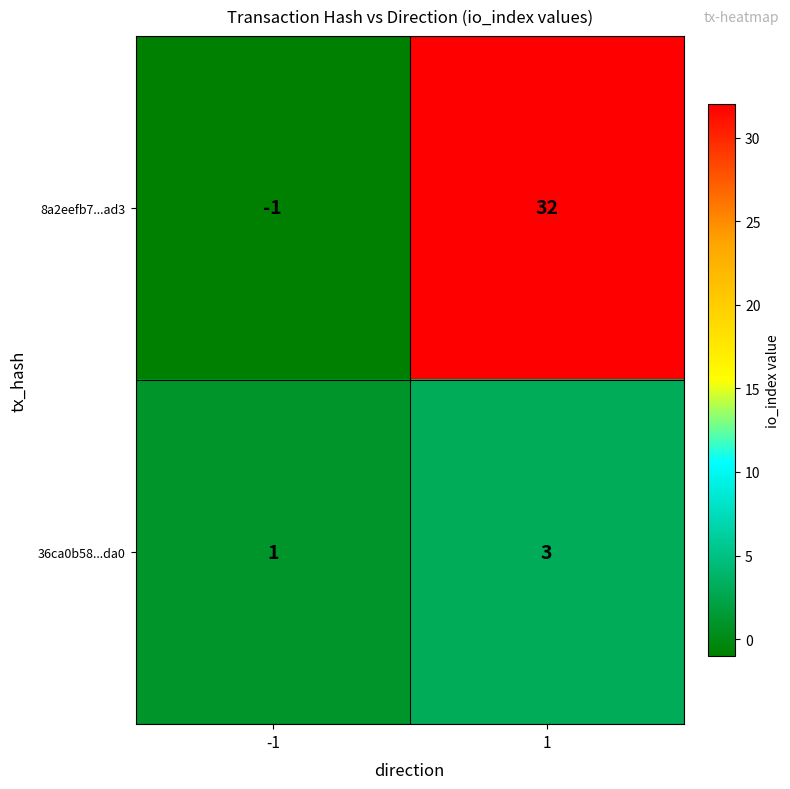

List the series in order of their peak value, highest first.

8a2eefb7...ad3, 36ca0b58...da0